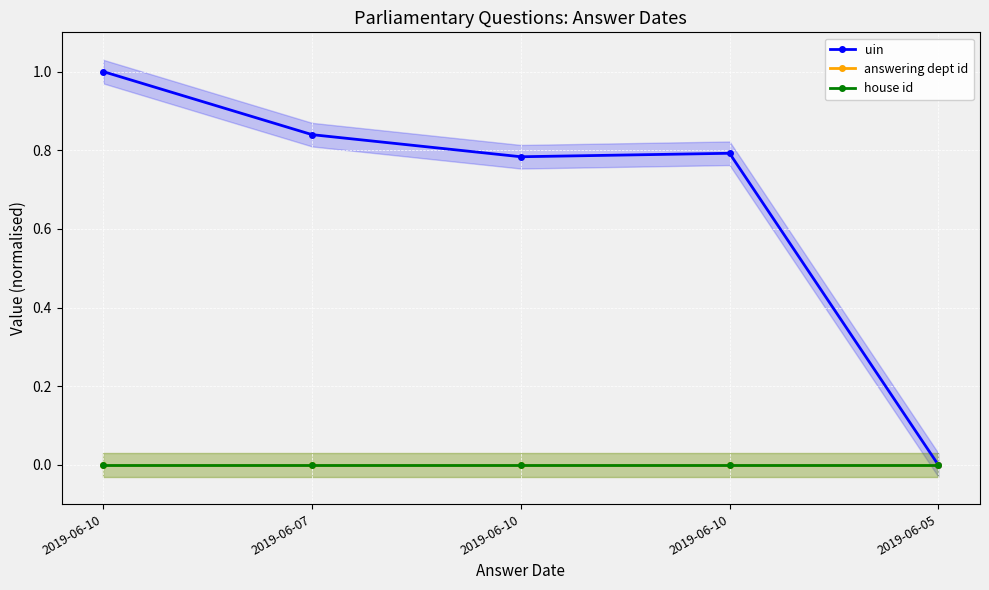

List the series in order of their peak value, highest first.

uin, answering dept id, house id